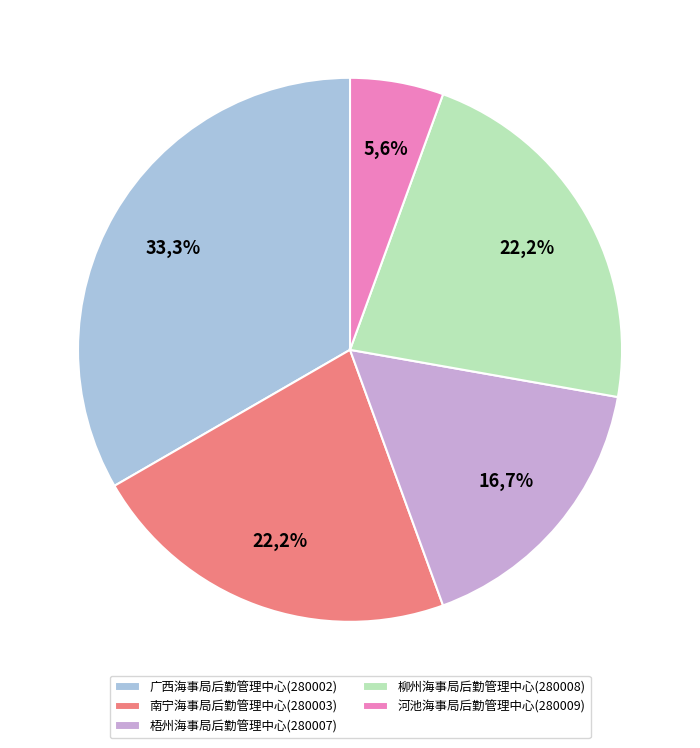

True or false: 梧州海事局后勤管理中心(280007) accounts for 5% of the total.

False